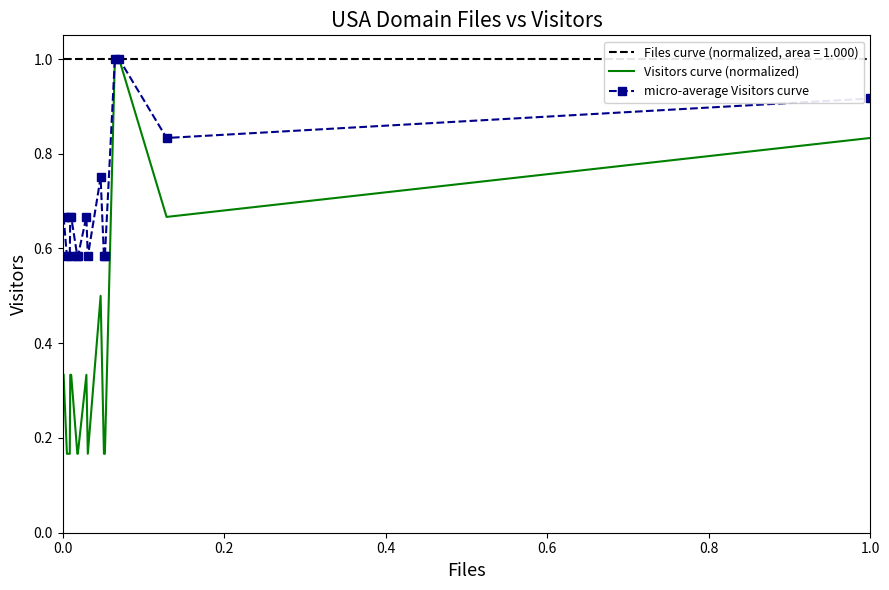

At how many categories does at least one series exceed 0?

16